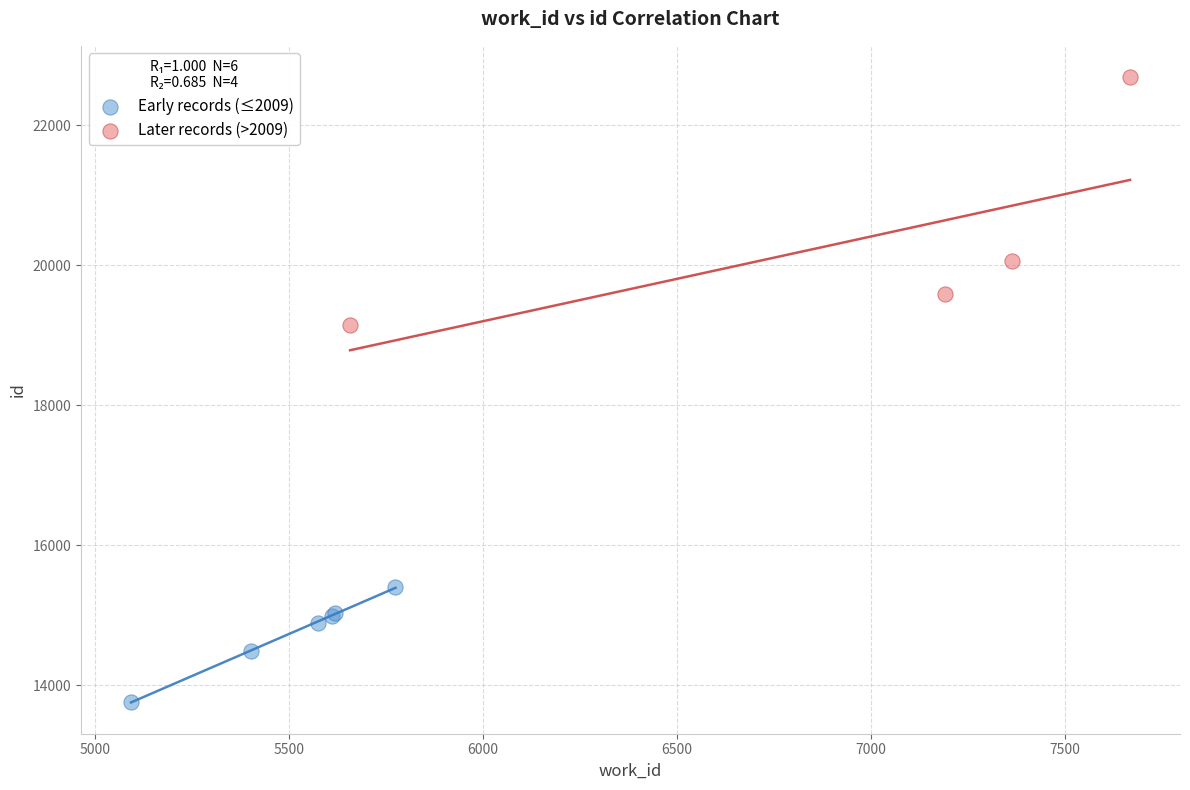

Which series reaches the minimum Y coordinate?

Early records (≤2009)